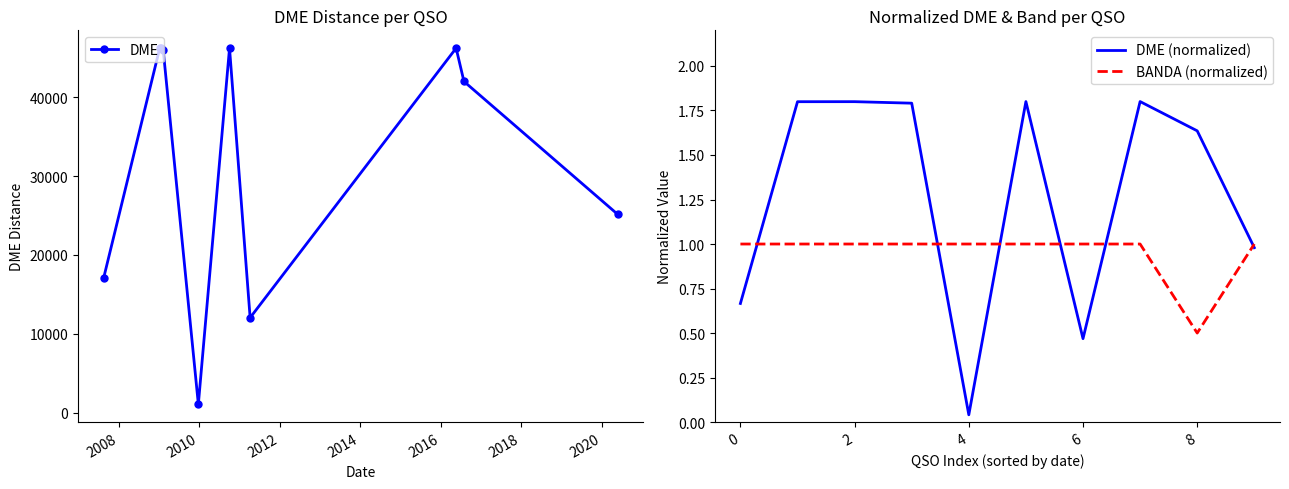

True or false: DME has more than 2 interior local peaks.

True